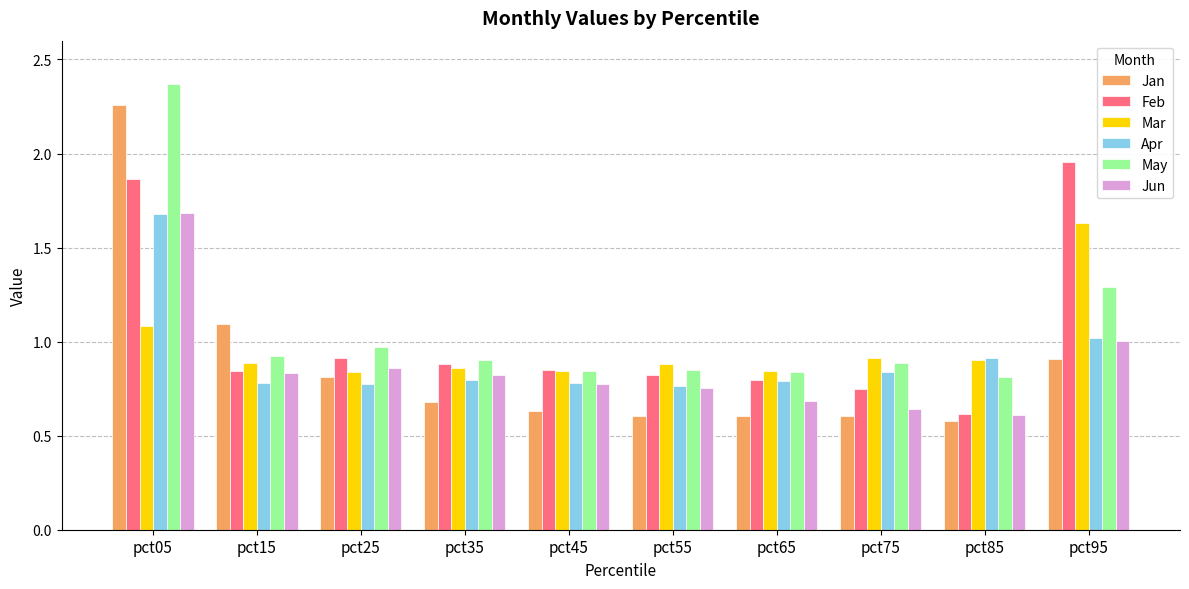

What is the spread (max minus min) of values at pct65?

0.2